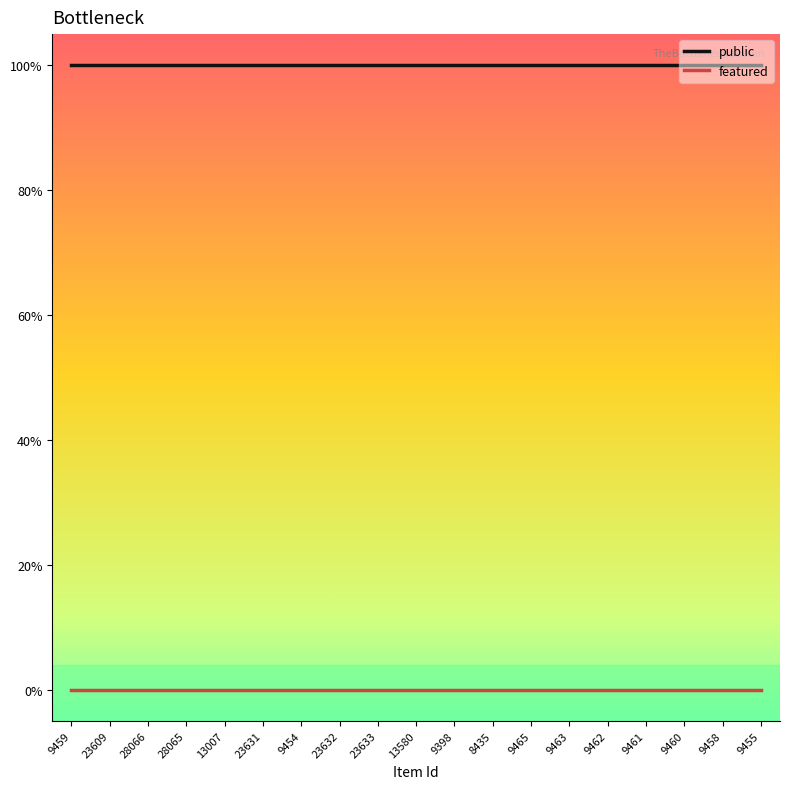

True or false: featured and public intersect in this chart.

False